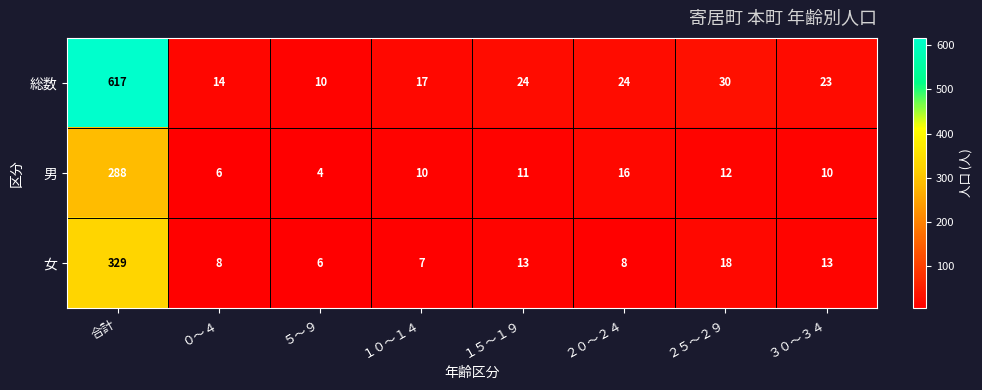

True or false: 女 has a value of 13 at ２０～２４.

False